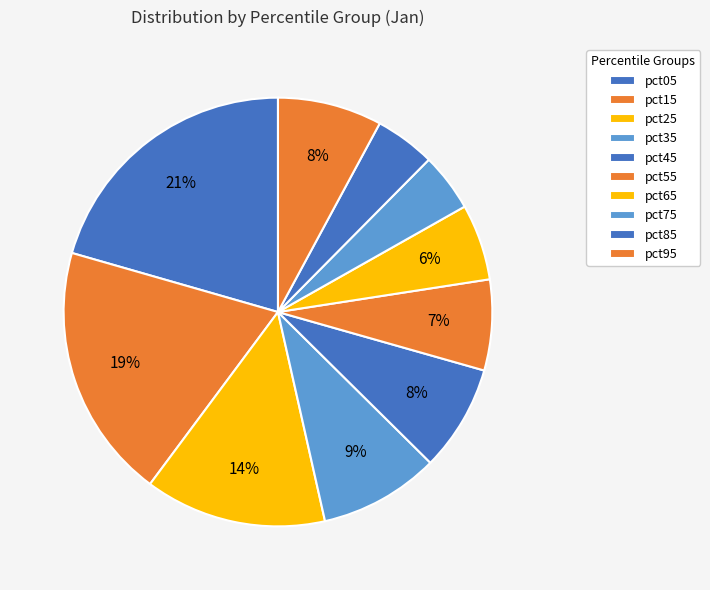

Does pct25 account for over 50% of the chart?

No